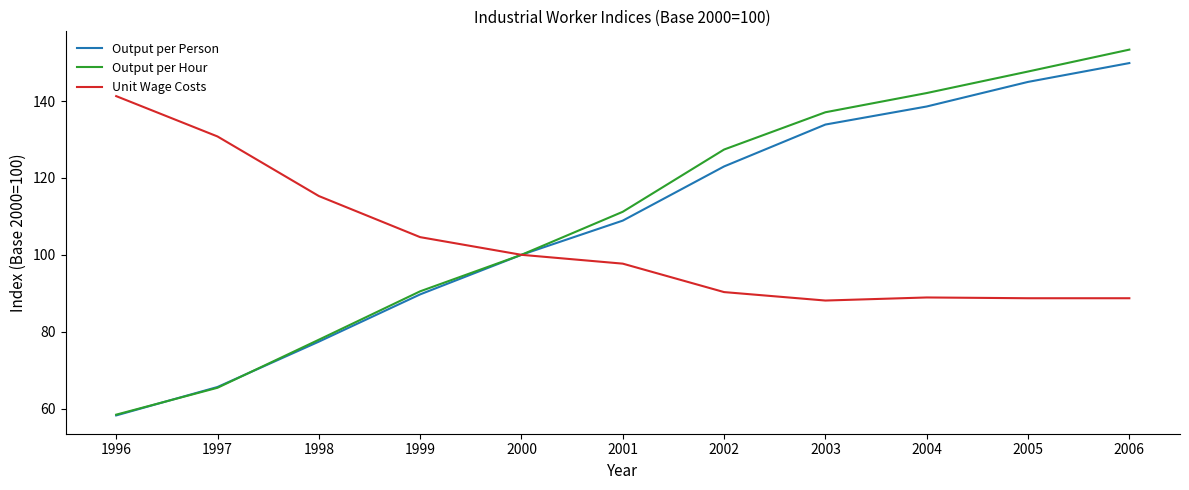

True or false: Output per Hour has a value of 65.4 at 1997.

True